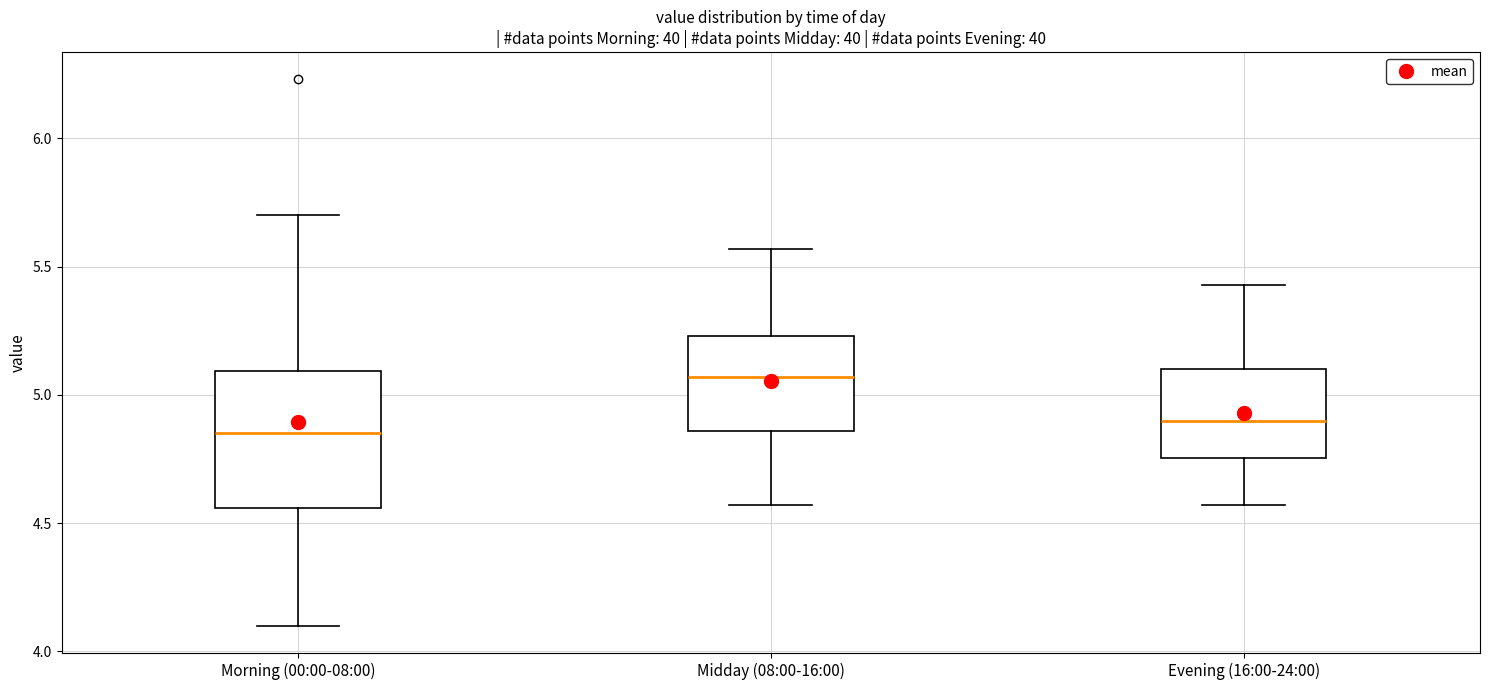

Comparing the boxes themselves (not the whiskers), which one is the tallest?

Morning (00:00-08:00)